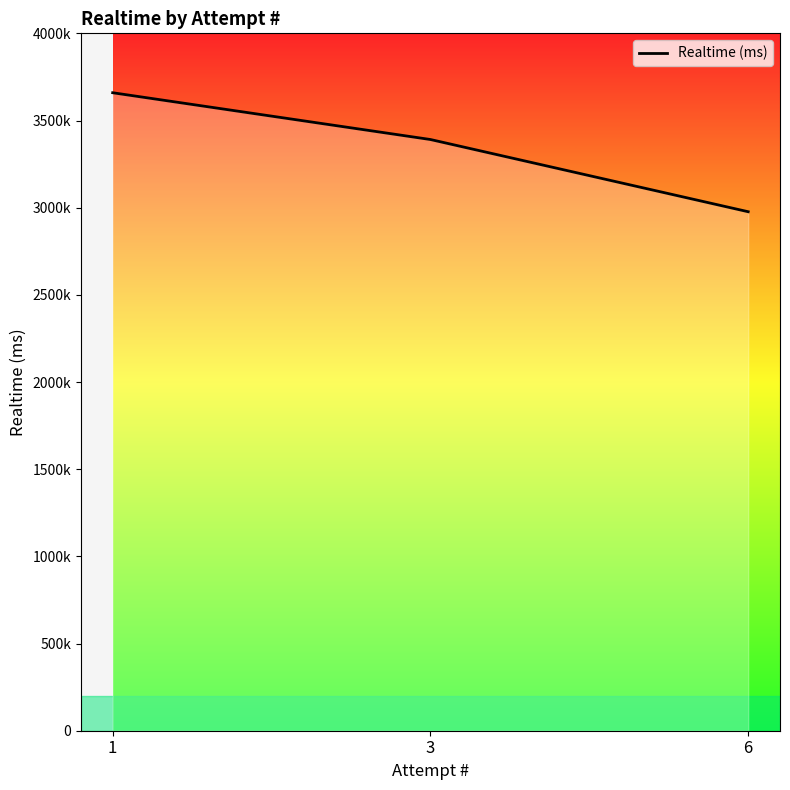

What is the difference between the maximum and minimum values?

682555